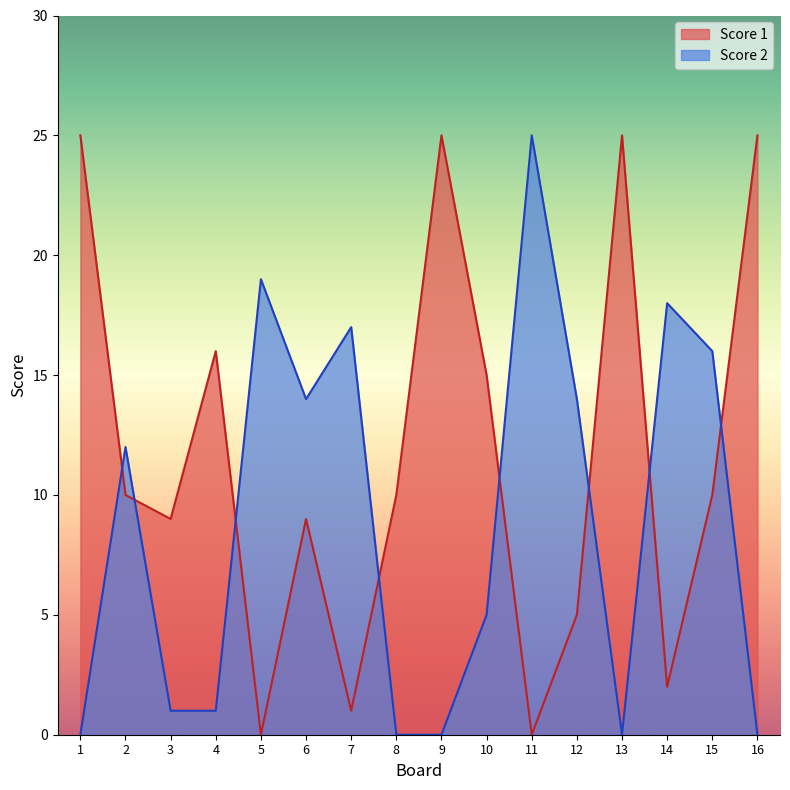

How many Score 1 values are between 5 and 25?

12